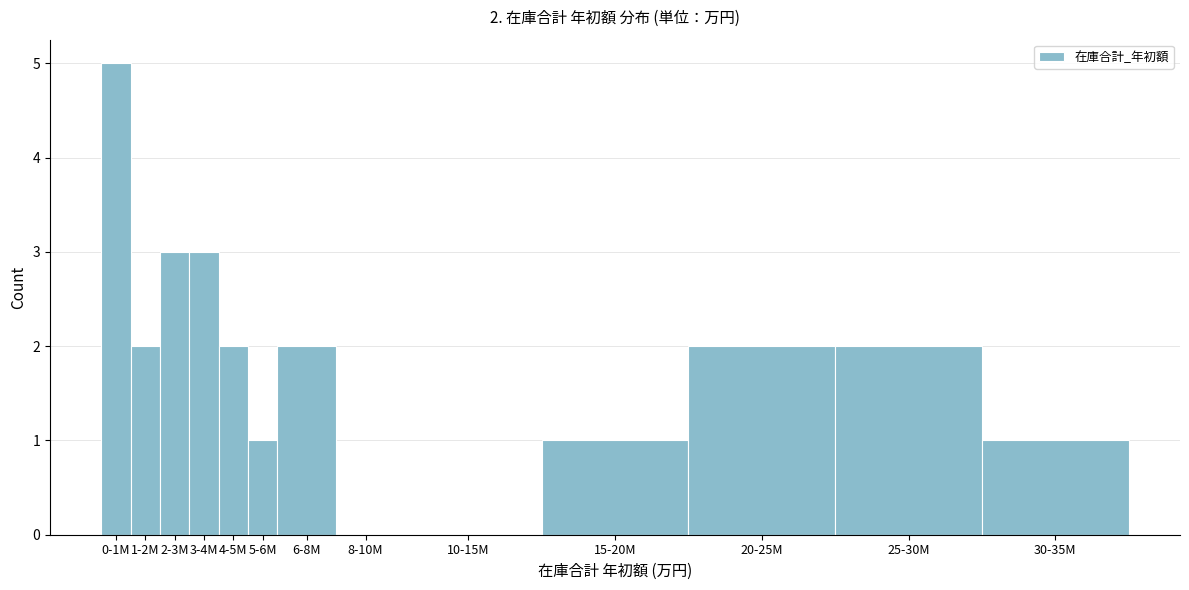

Reading left to right, extract all data points from this chart.

0-1M=5	1-2M=2	2-3M=3	3-4M=3	4-5M=2	5-6M=1	6-8M=2	8-10M=0	10-15M=0	15-20M=1	20-25M=2	25-30M=2	30-35M=1